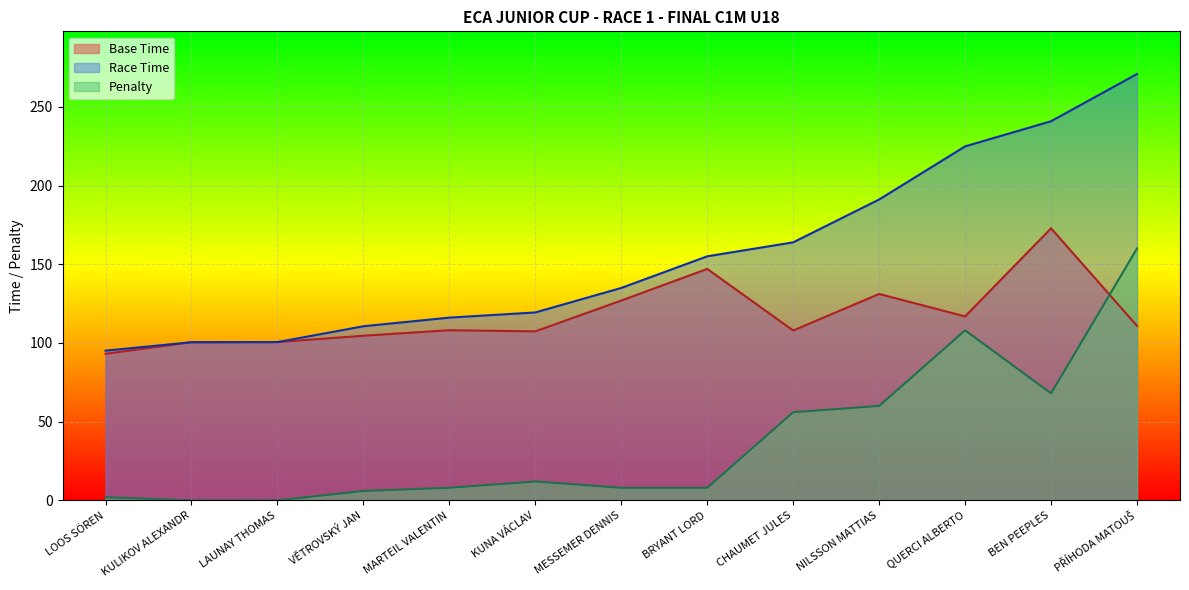

At which category does the chart reach its peak across all series?

PŘÍHODA MATOUŠ